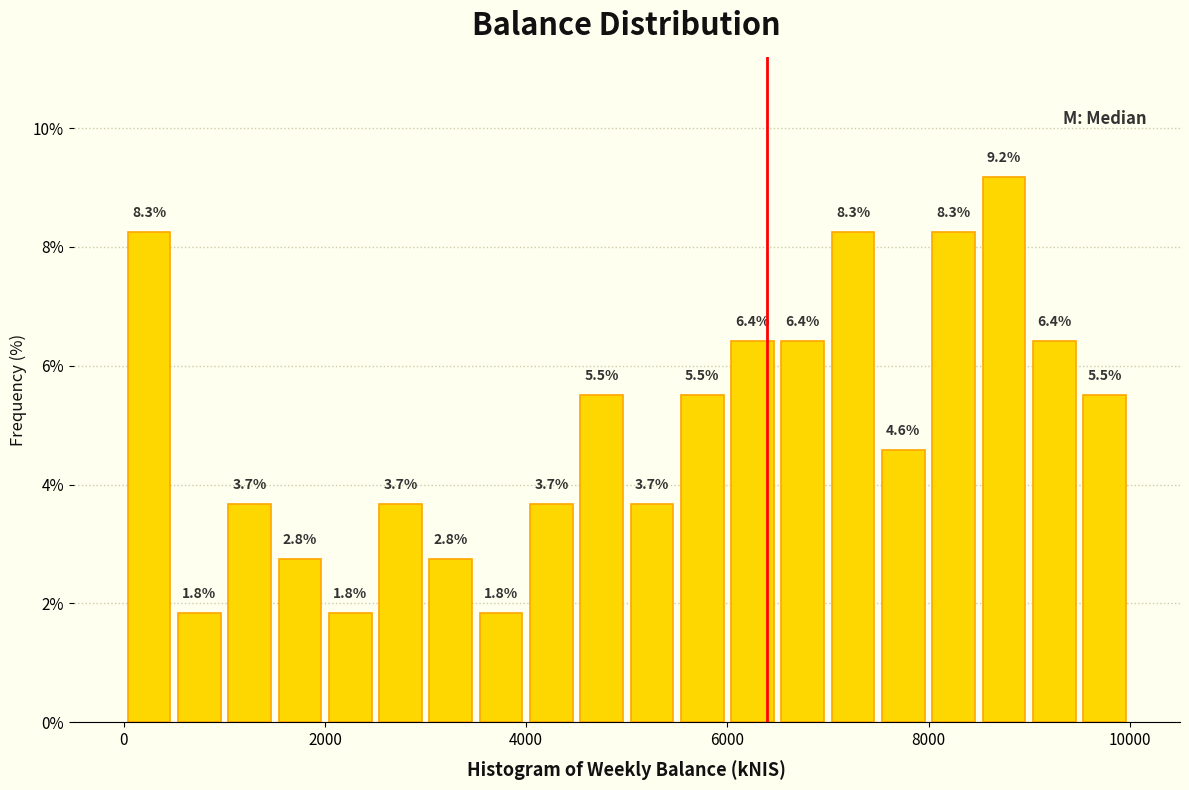

Read against the x-axis, roughly where is the centre of the tallest bar?

8800